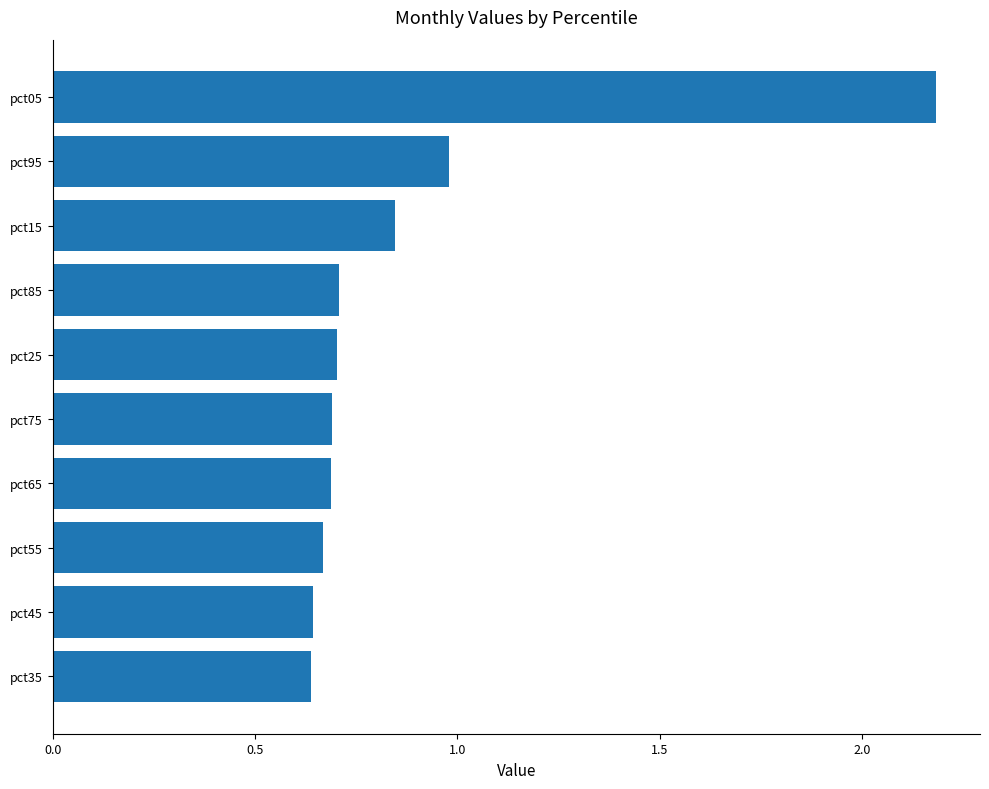

Which has a higher value, pct95 or pct25?

pct95